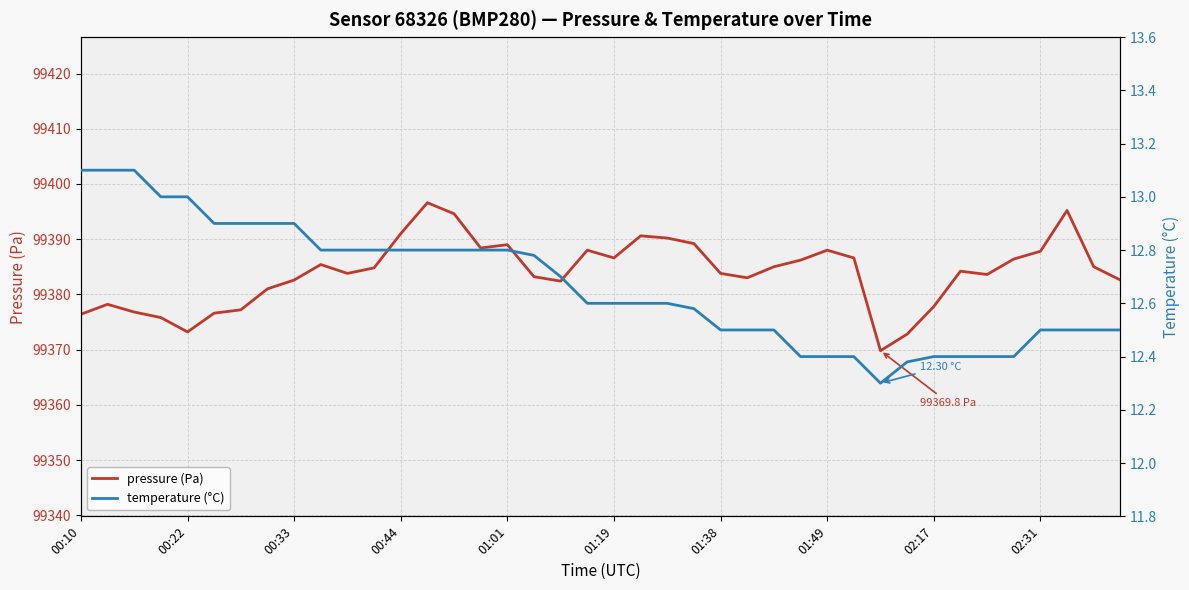

Count the temperature (°C) values in the range 12 to 13.

37